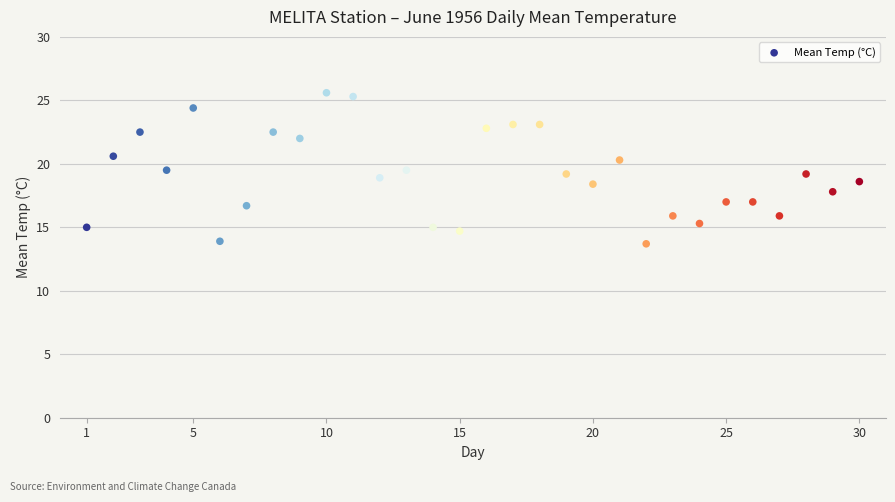

What is the range of X values (max minus min)?

29.0